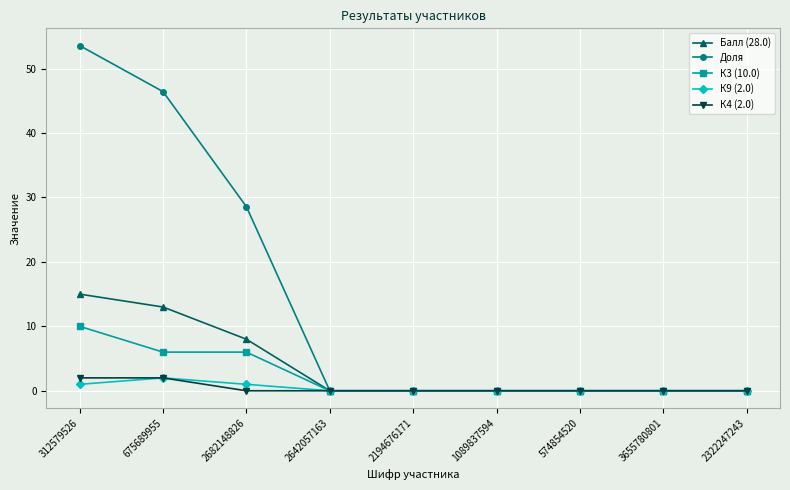

Which series has the widest spread of values?

Доля